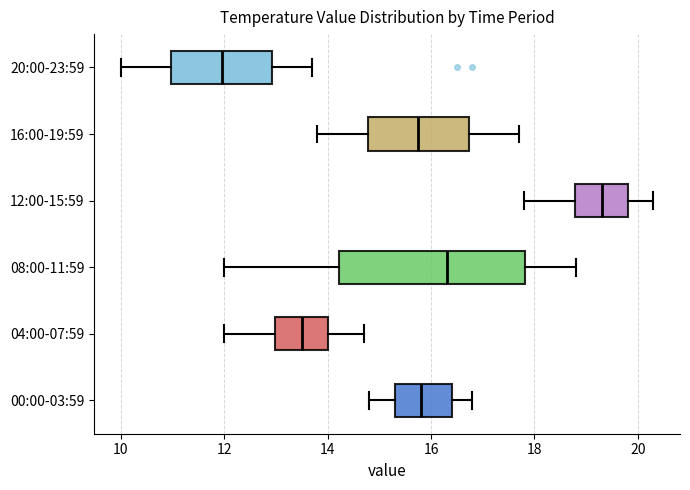

Reading bottom to top, read every box against the x-axis: the position of its median line, the range the box covers, and the ends of its whiskers. The values are not printed on the chart, so give them approximately, as read against the axis.

00:00-03:59: median 15.8, box 15.4 to 16.4, whiskers 14.8 to 16.8
04:00-07:59: median 13.6, box 13.0 to 14.0, whiskers 12.0 to 14.8
08:00-11:59: median 16.4, box 14.2 to 17.8, whiskers 12.0 to 18.8
12:00-15:59: median 19.4, box 18.8 to 19.8, whiskers 17.8 to 20.4
16:00-19:59: median 15.8, box 14.8 to 16.8, whiskers 13.8 to 17.8
20:00-23:59: median 12.0, box 11.0 to 13.0, whiskers 10.0 to 13.8